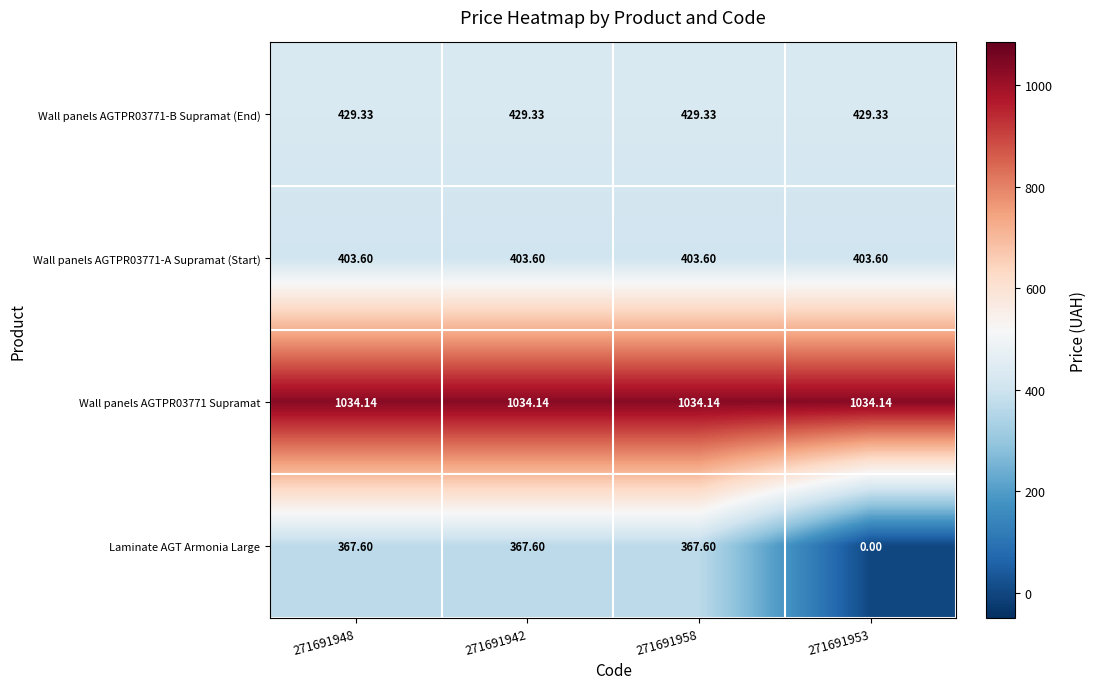

Which series has the largest range (max minus min)?

Laminate AGT Armonia Large